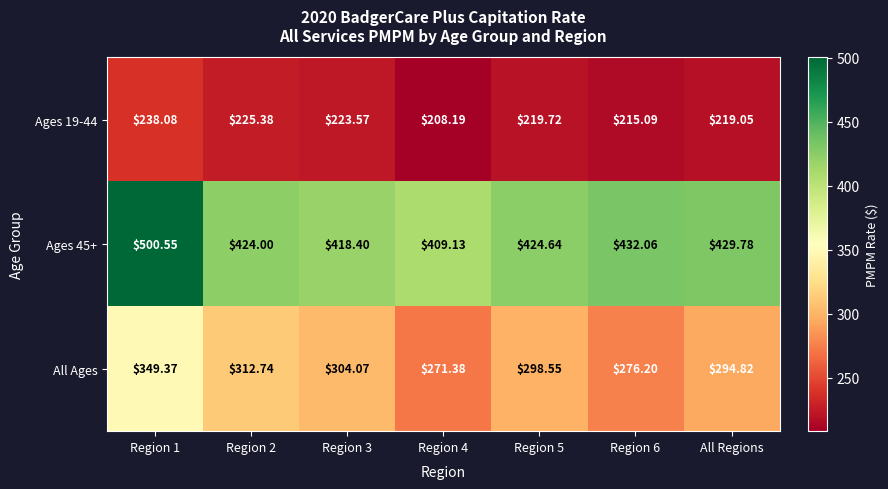

Rank the series by their average value, from lowest to highest.

Ages 19-44, All Ages, Ages 45+